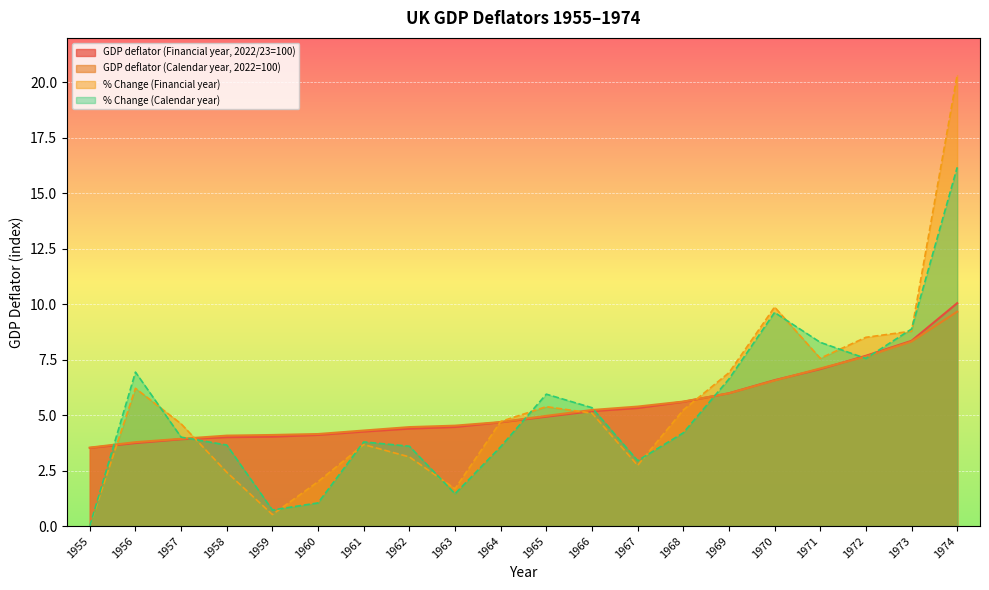

What are all the series names shown in the legend?

GDP deflator (Financial year, 2022/23=100), GDP deflator (Calendar year, 2022=100), % Change (Financial year), % Change (Calendar year)